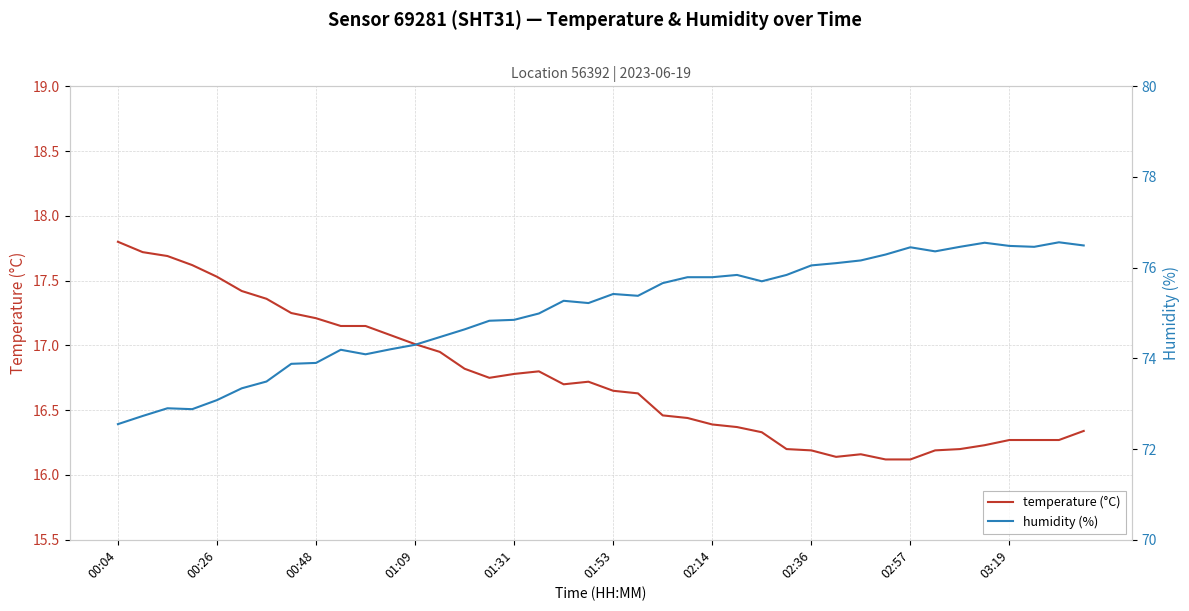

The value of temperature (°C) at 00:48 is 17.2. True or false?

True